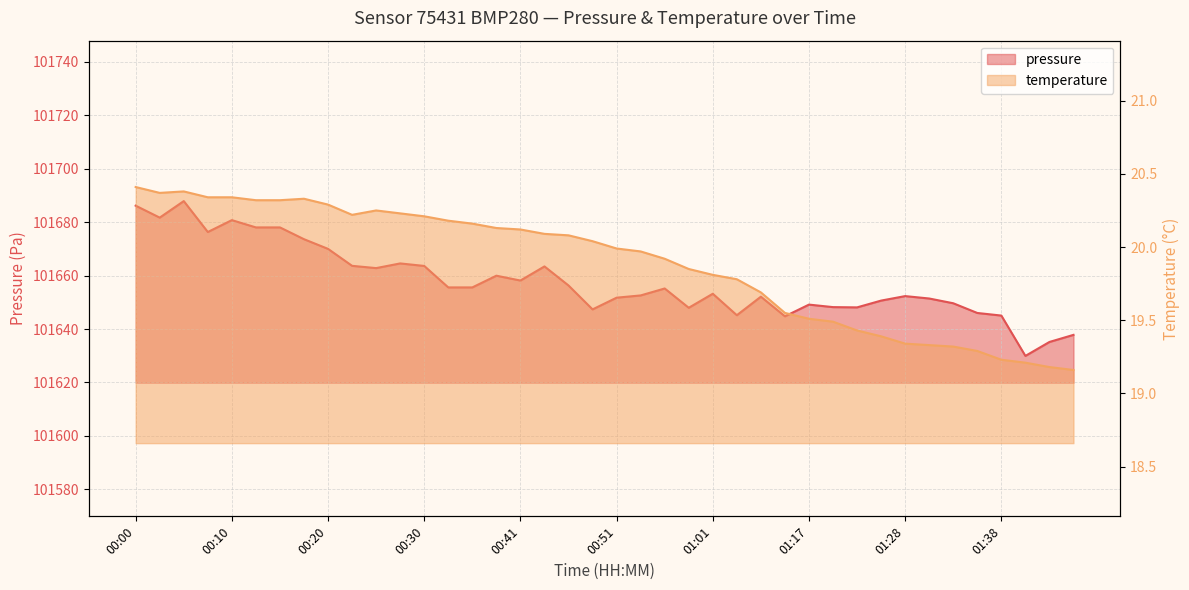

What is the sum of the temperature values at 00:25 and 01:25?

39.6